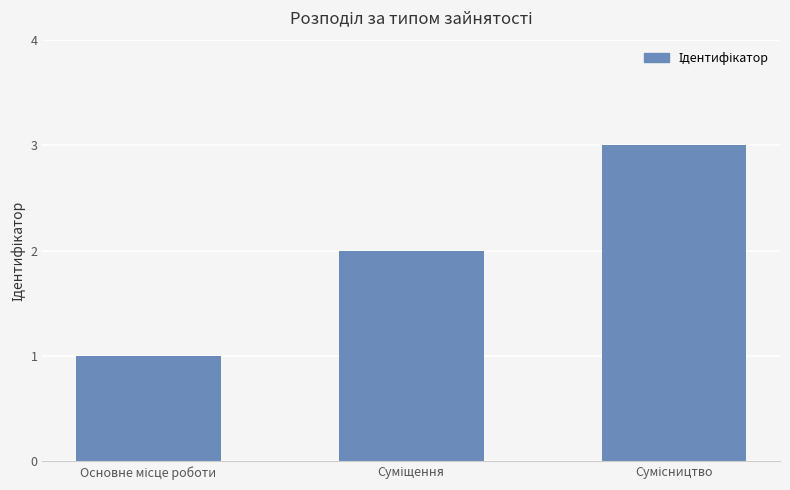

What is the sum of all values?

6